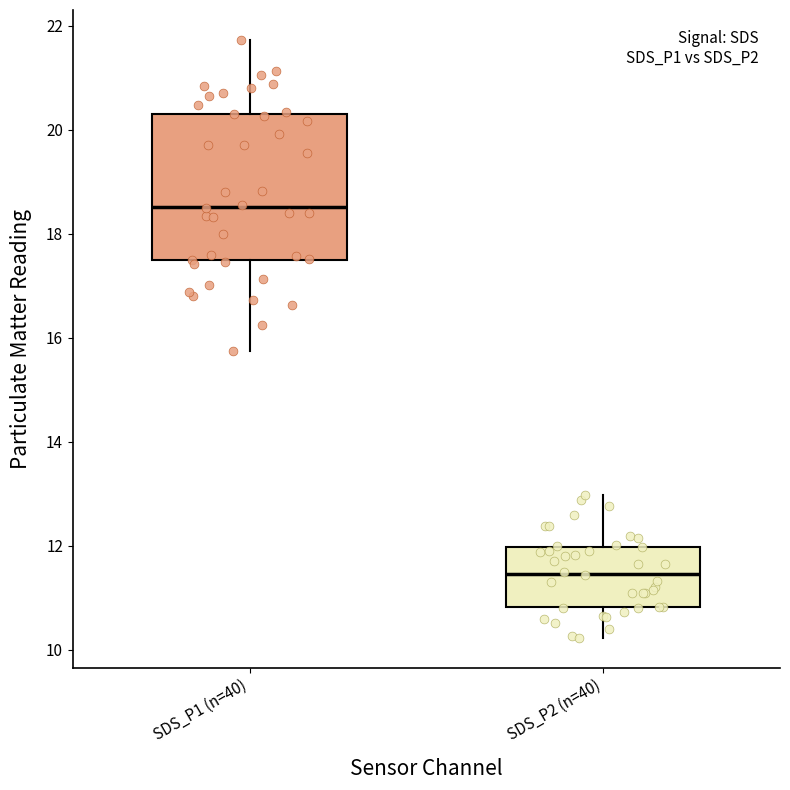

Comparing the boxes themselves (not the whiskers), which one is the tallest?

SDS_P1 (n=40)